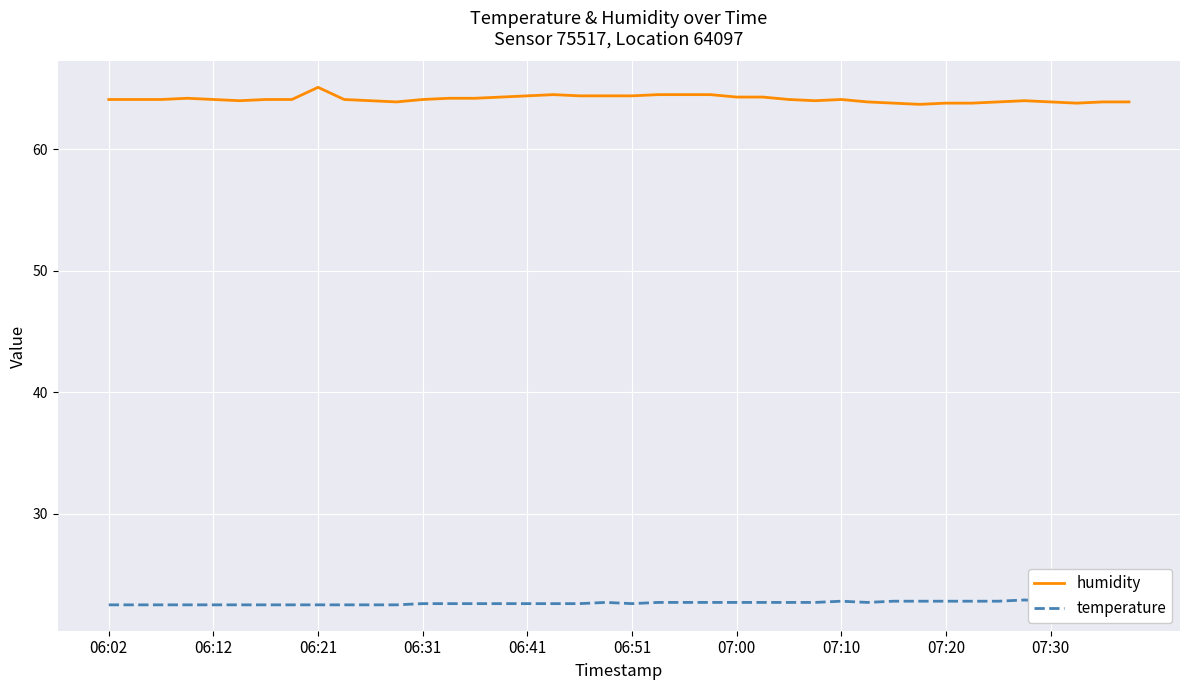

Which series has the largest range (max minus min)?

humidity